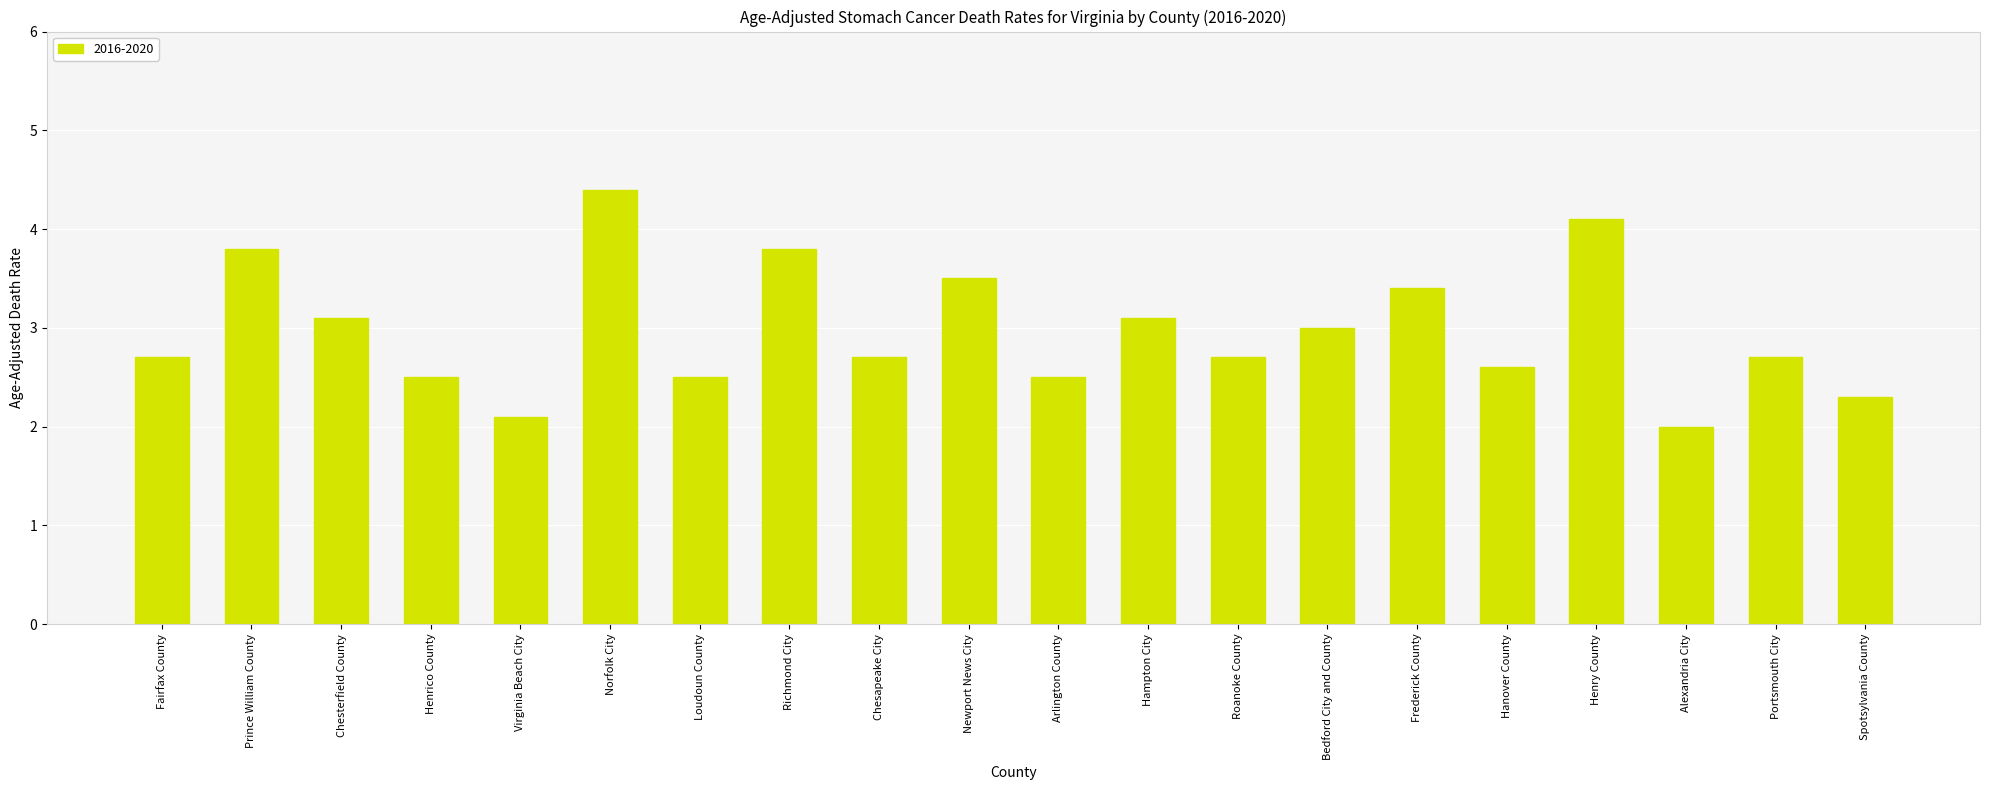

What is the average value?

3.0